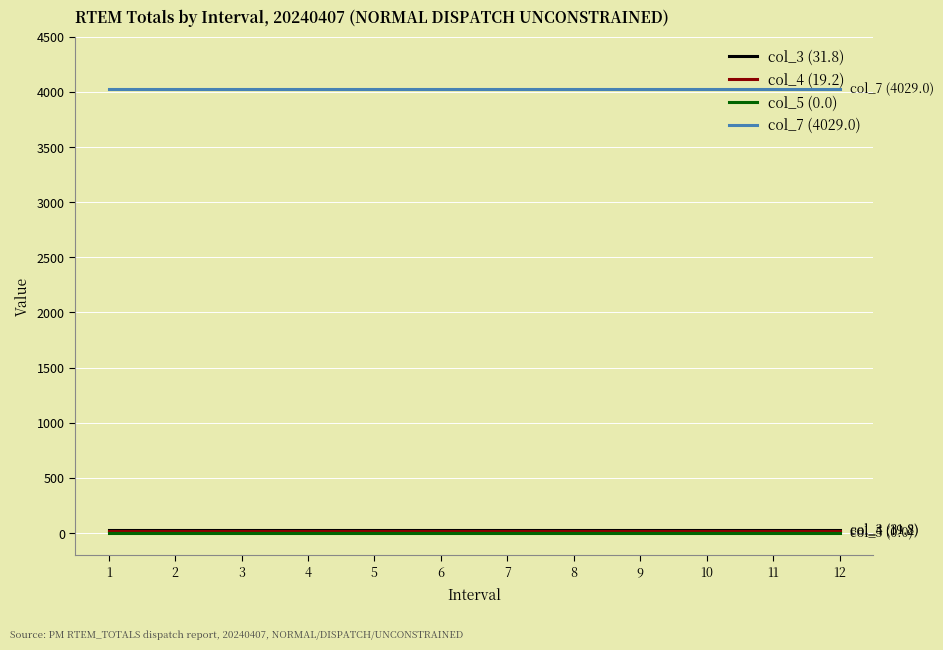

The value of col_5 (0.0) at 4 is 0.0. True or false?

True